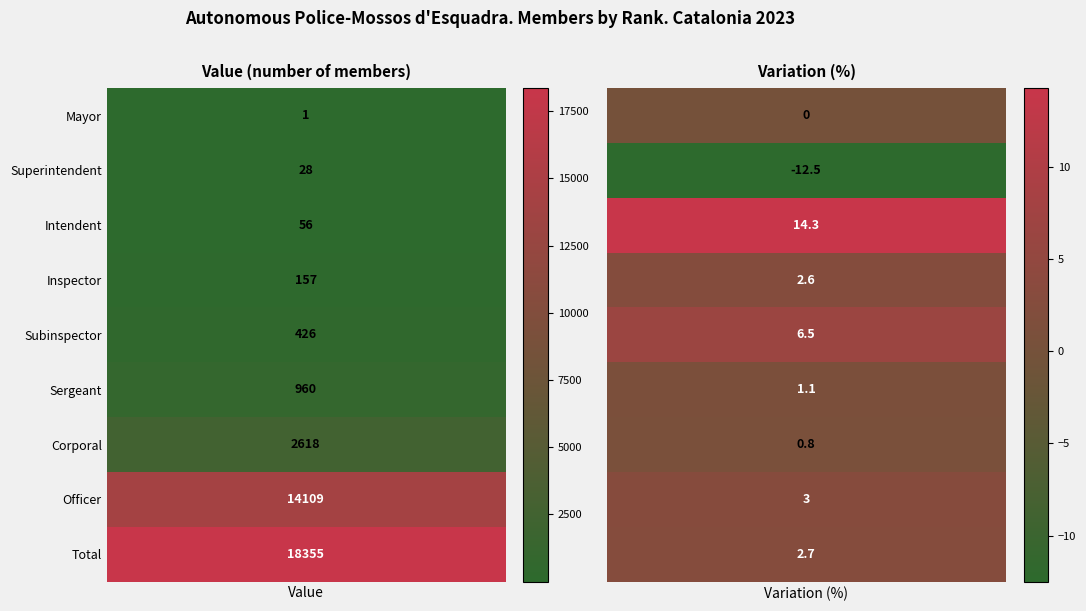

What is the minimum value shown in the chart?

-12.5